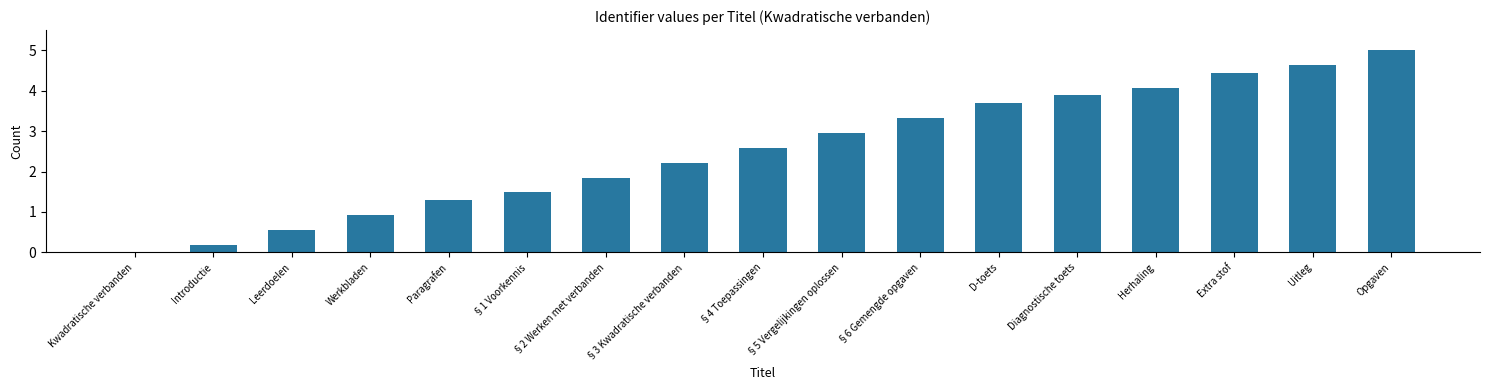

What is the approximate value at §5 Vergelijkingen oplossen?

3.0